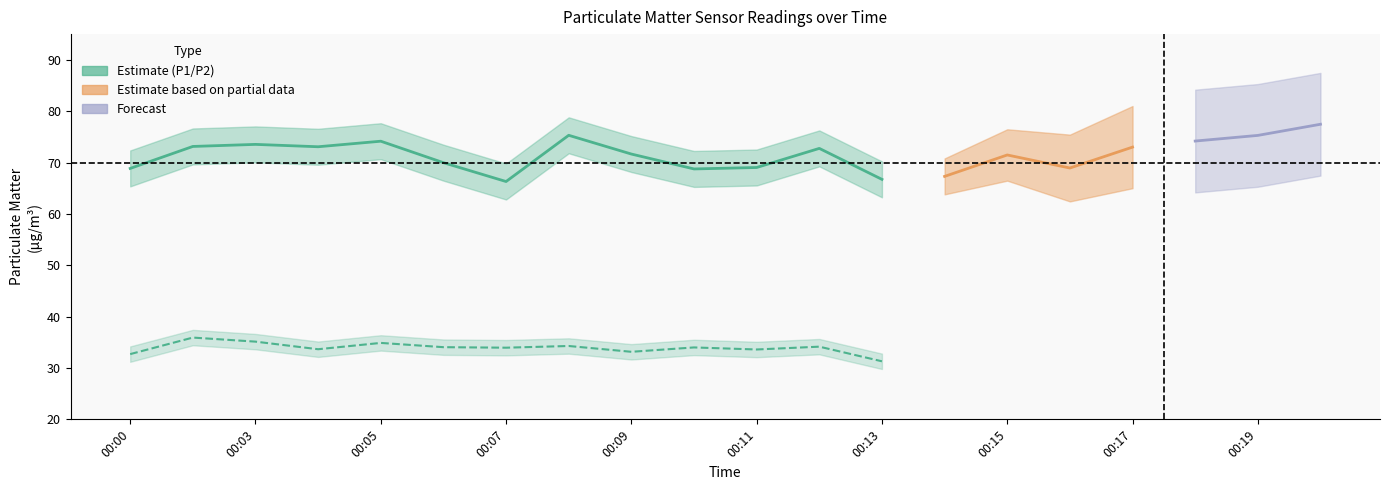

The value of P2 at 00:12 is 48.0. True or false?

False